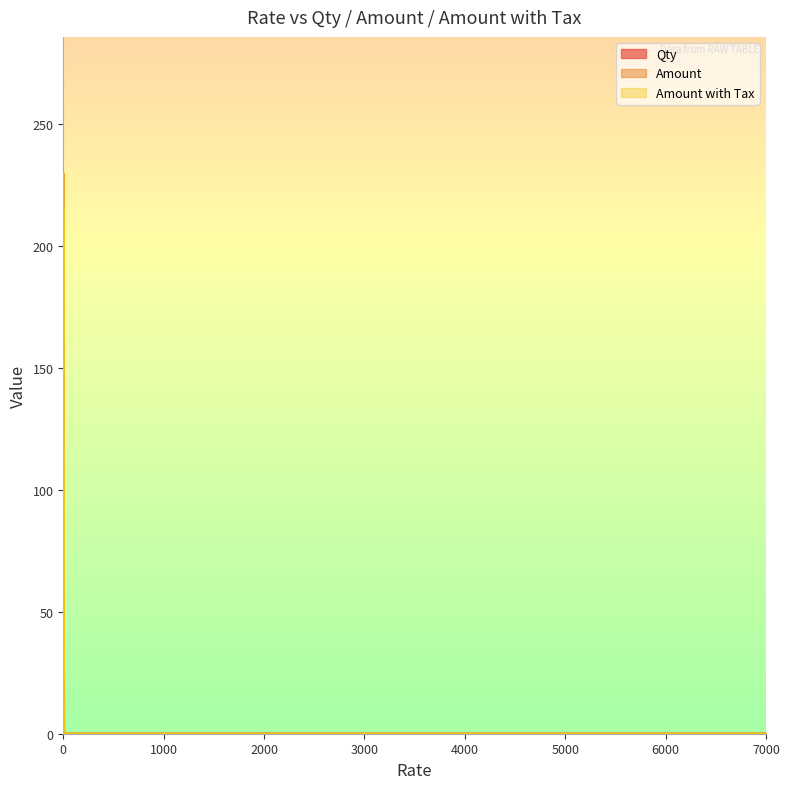

True or false: Amount with Tax and Amount cross at least once.

False